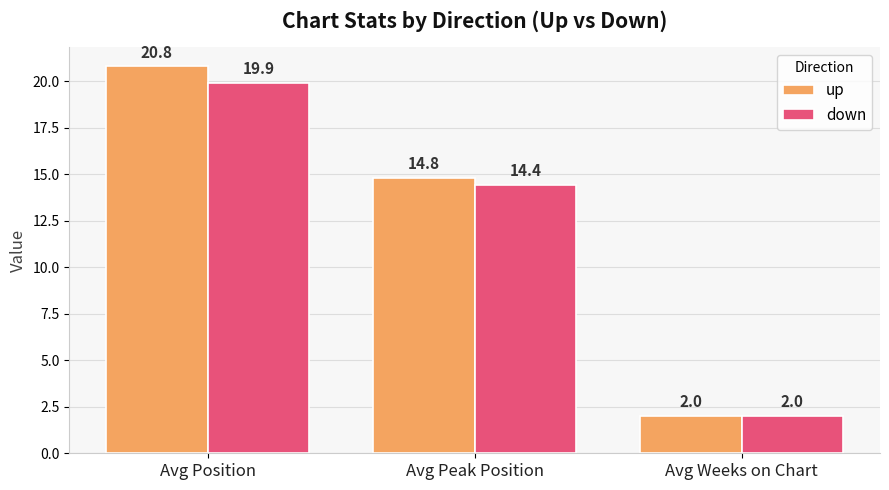

What is the sum of the up values at Avg Position and Avg Peak Position?

35.6